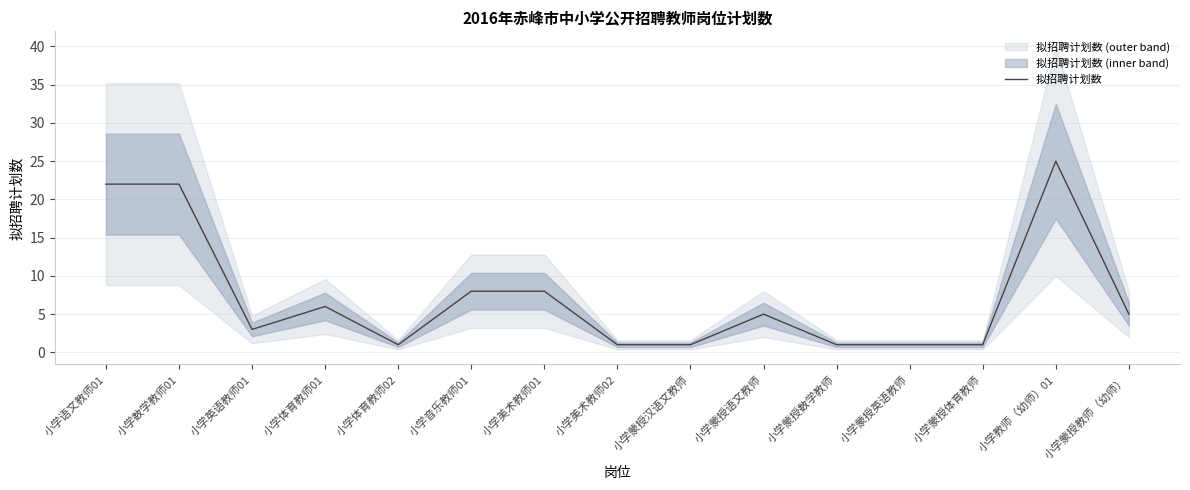

Reading left to right, what are all the values shown in this chart?

小学语文教师01=22	小学数学教师01=22	小学英语教师01=3	小学体育教师01=6	小学体育教师02=1	小学音乐教师01=8	小学美术教师01=8	小学美术教师02=1	小学蒙授汉语文教师=1	小学蒙授语文教师=5	小学蒙授数学教师=1	小学蒙授英语教师=1	小学蒙授体育教师=1	小学教师（幼师）01=25	小学蒙授教师（幼师）=5